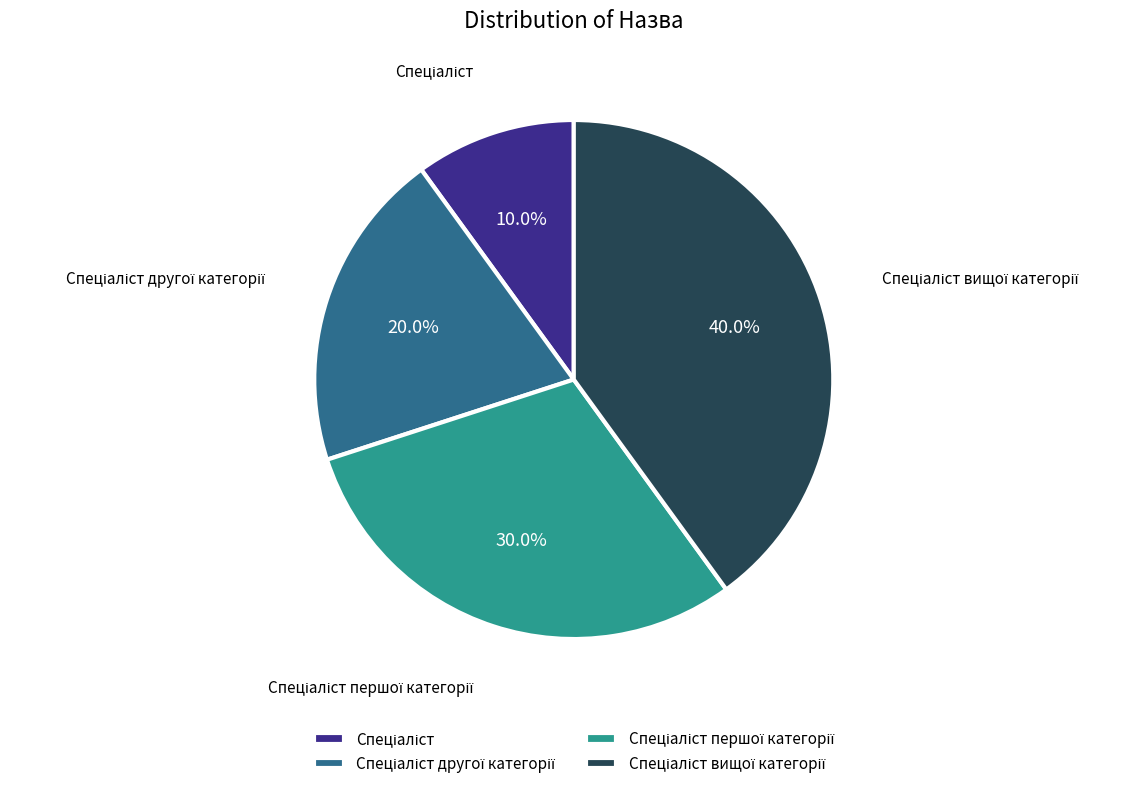

Does any single category account for the majority?

No